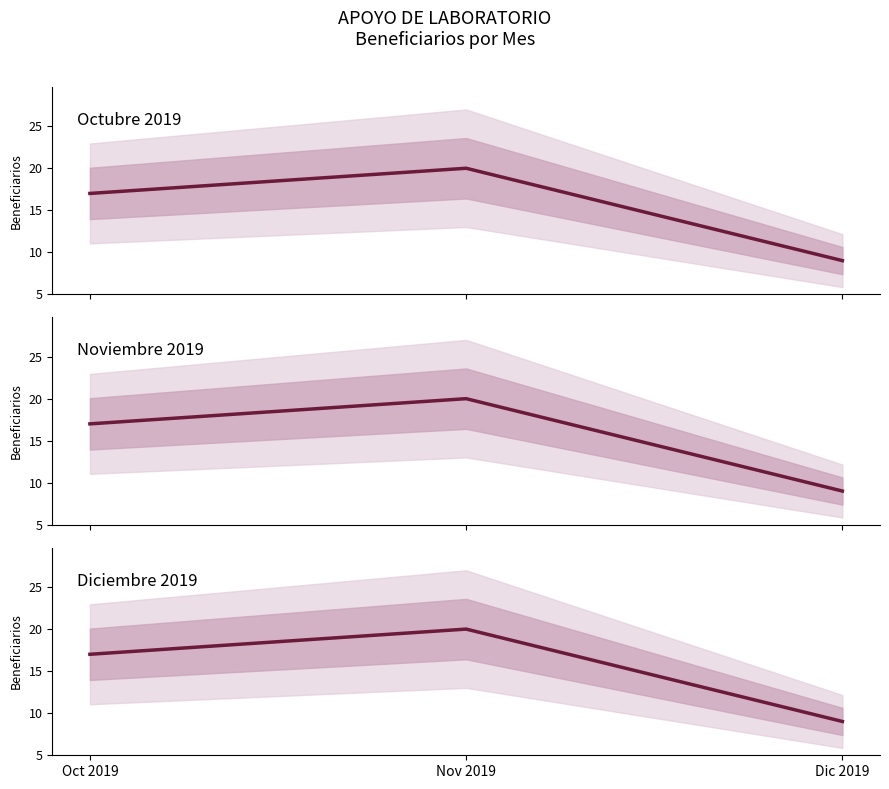

Reading right to left, extract all data points from this chart.

Octubre 2019: Dic 2019=9	Nov 2019=20	Oct 2019=17
Noviembre 2019: Dic 2019=9	Nov 2019=20	Oct 2019=17
Diciembre 2019: Dic 2019=9	Nov 2019=20	Oct 2019=17